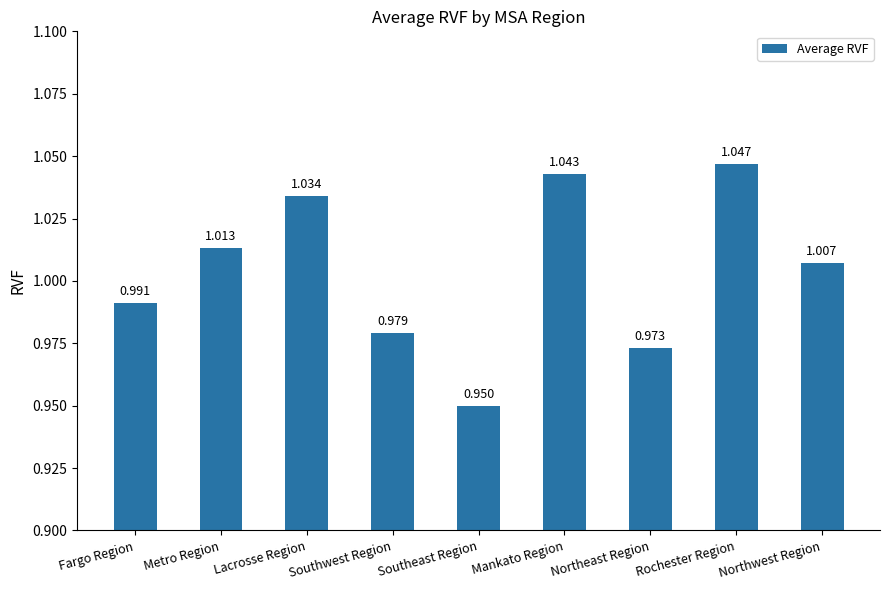

Where is the data nearest to the value 0?

Southeast Region